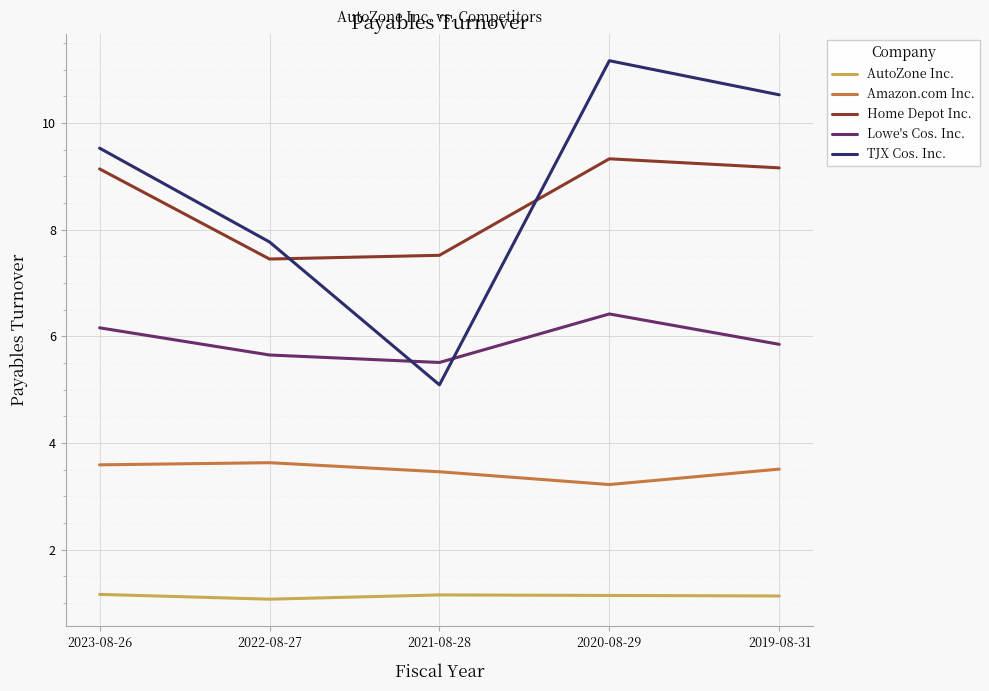

Count the number of categories in the chart.

5